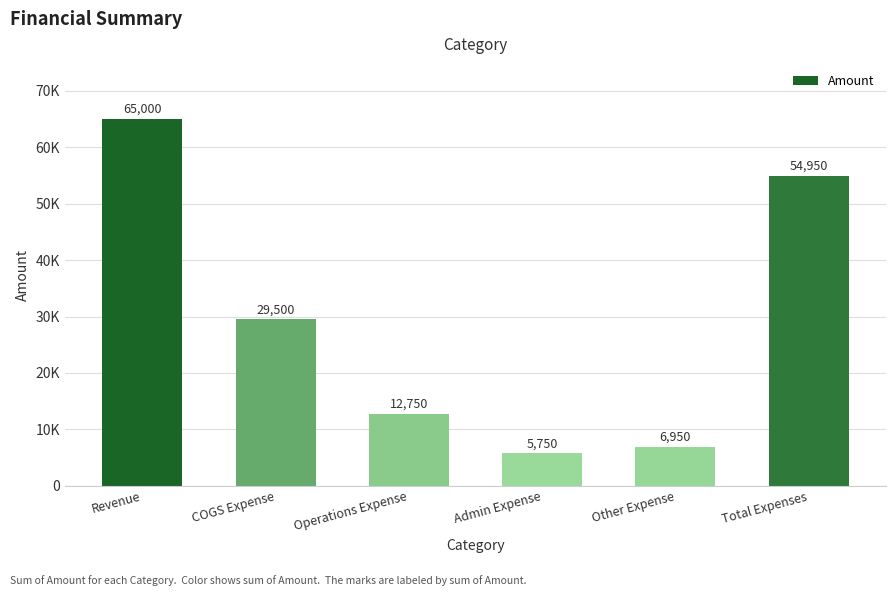

Are the bars horizontal?

No